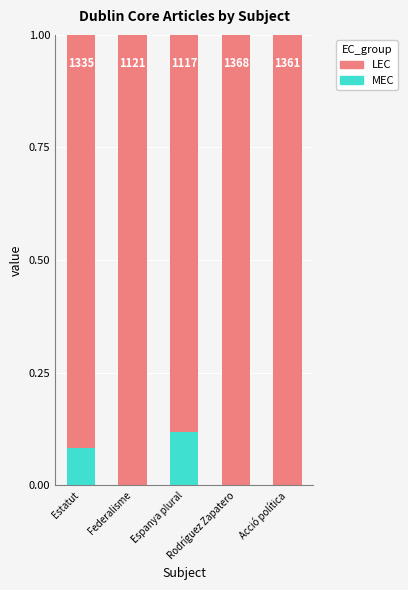

What is the sum of the LEC values at Acció política and Espanya plural?

1.9